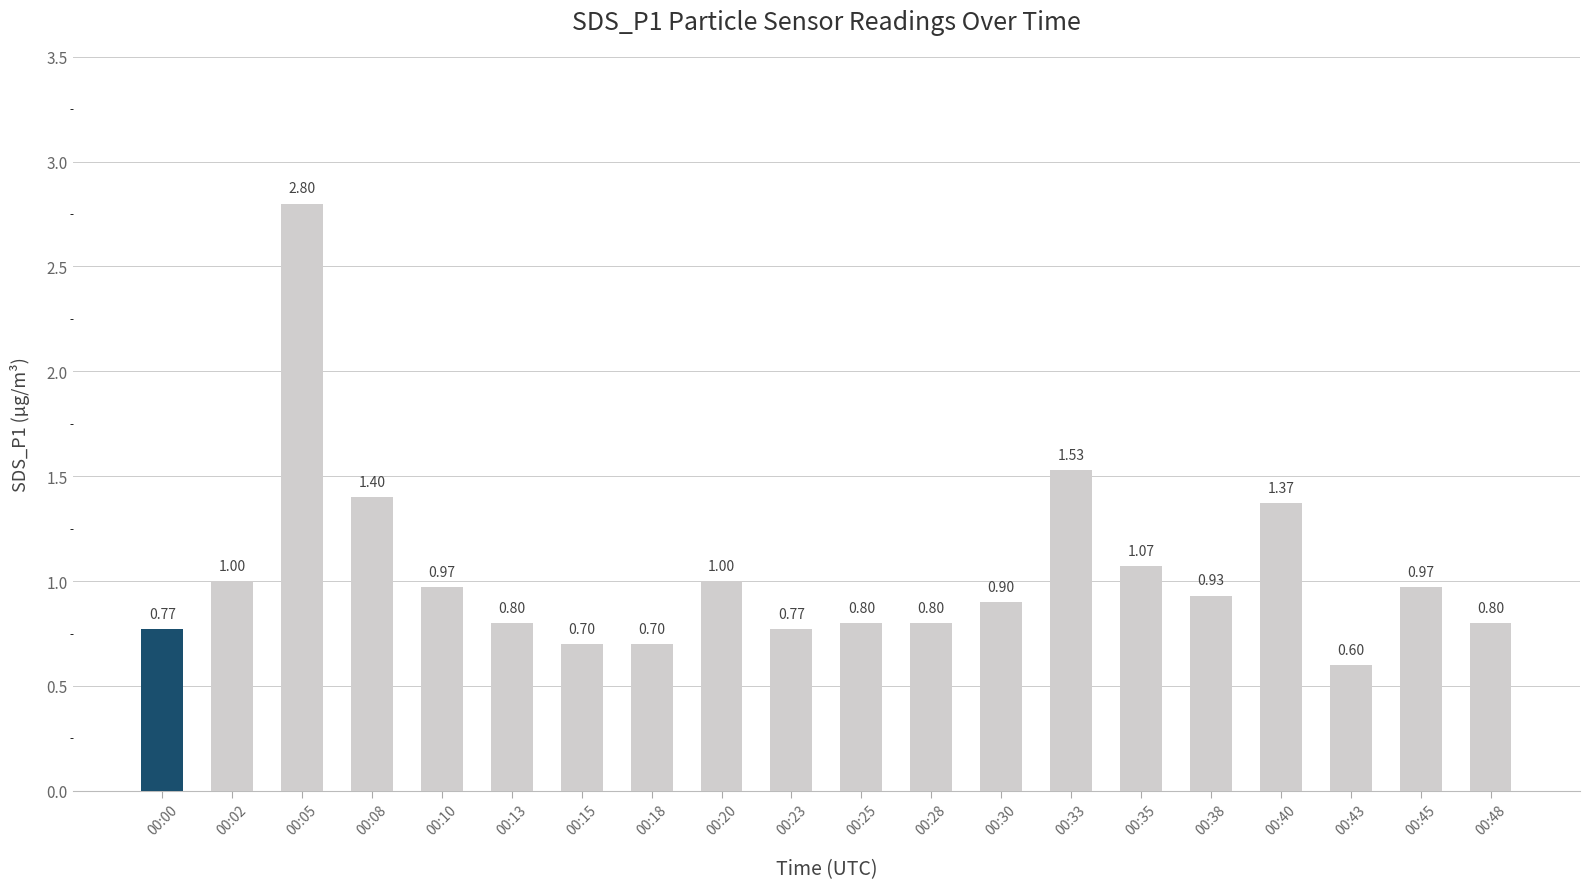

Approximately how many times larger is the value at 00:18 compared to 00:35?

0.7